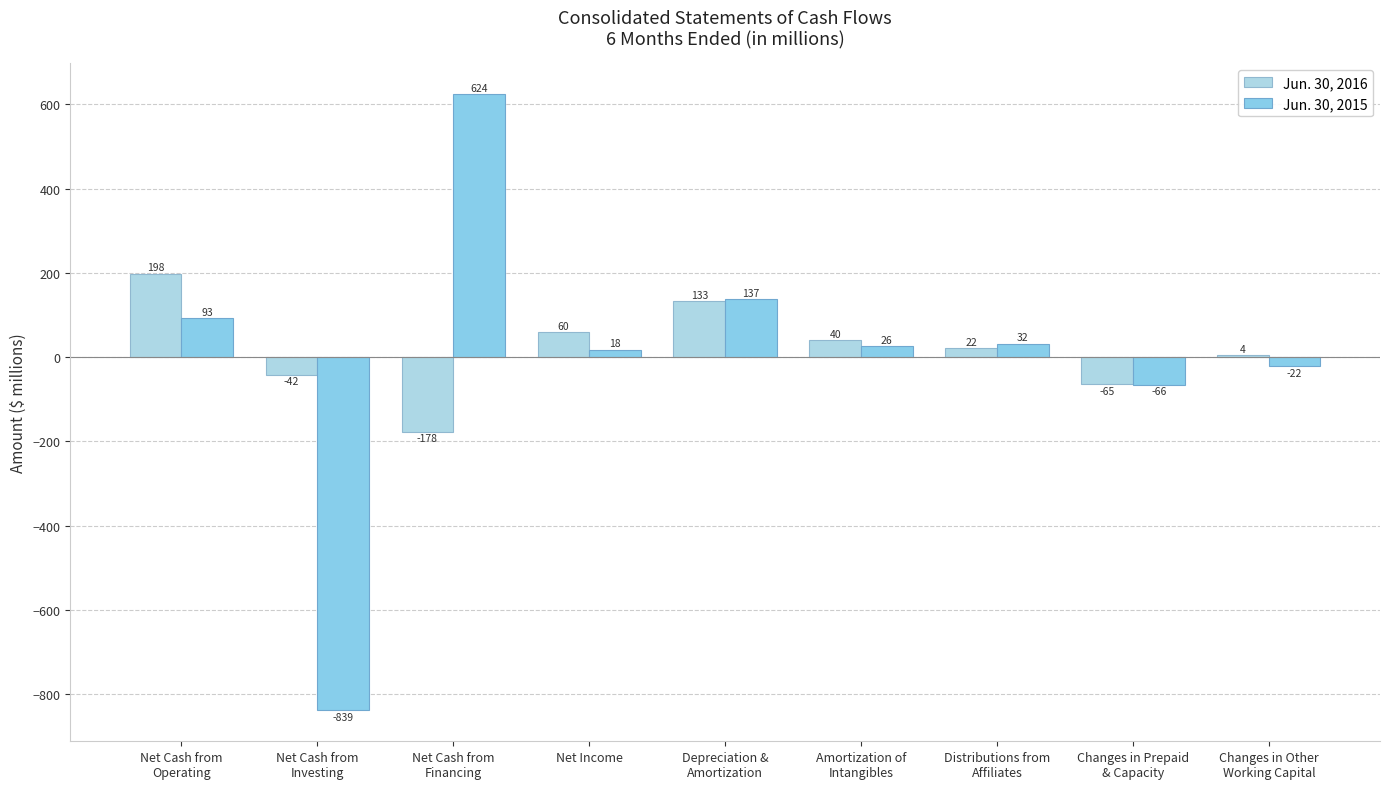

What is the difference between the maximum and second lowest values in the Jun. 30, 2015 series?

690